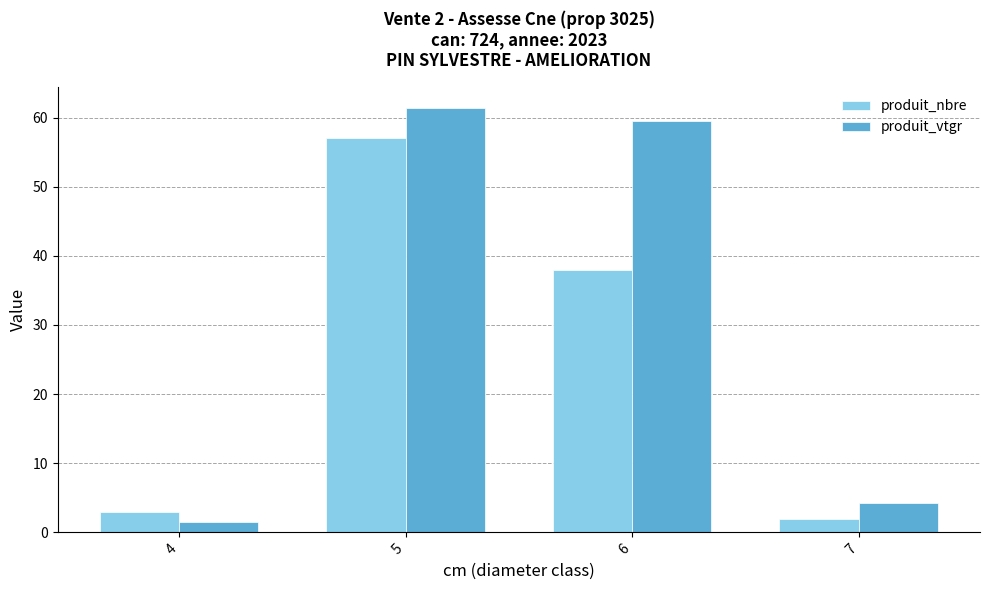

What is the difference between the maximum and minimum values in the produit_nbre series?

55.0